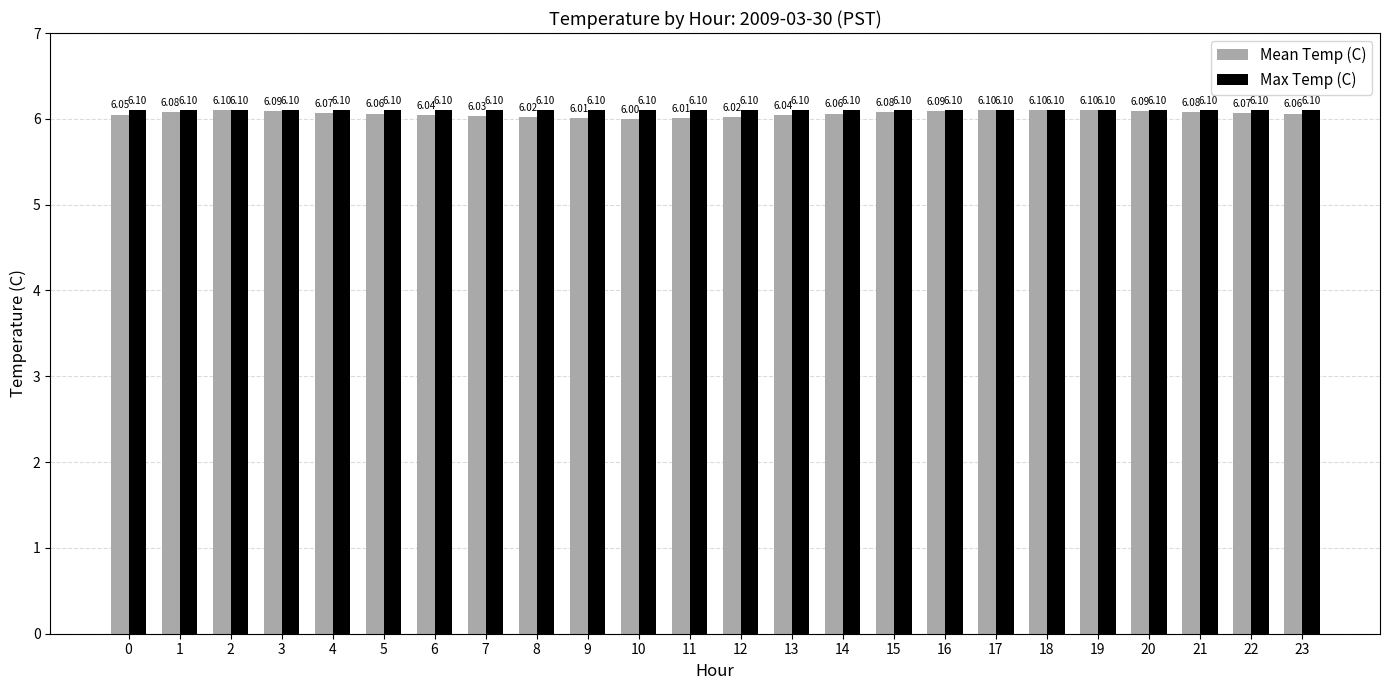

Rank the series by their average value, from highest to lowest.

Max Temp (C), Mean Temp (C)